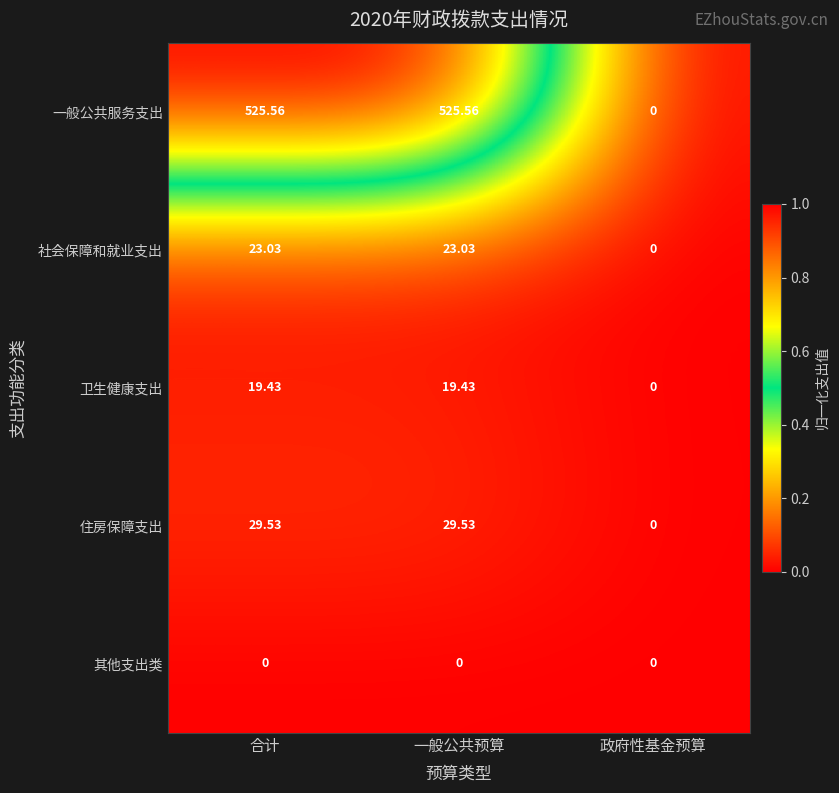

At which label does 一般公共服务支出 reach its minimum?

政府性基金预算